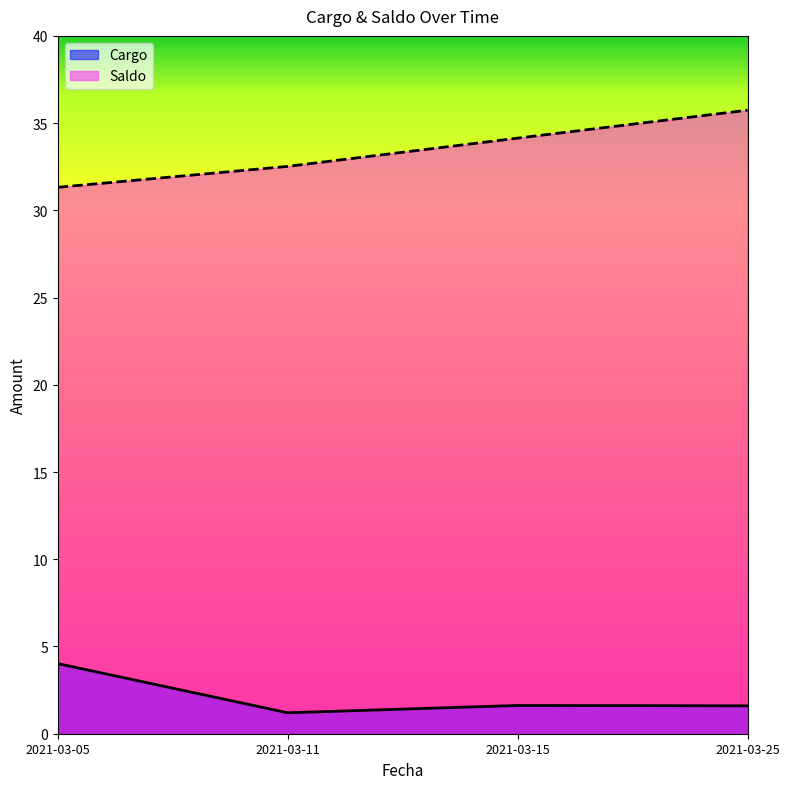

Which category has the highest value in the Cargo series?

2021-03-05